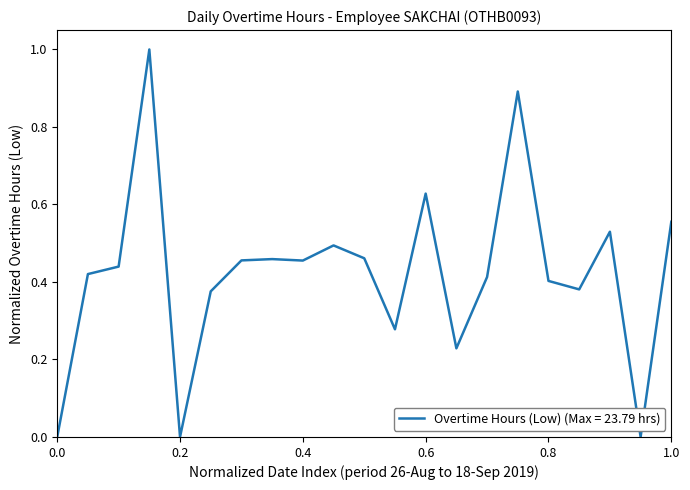

What is the difference between the maximum and minimum values?

1.0